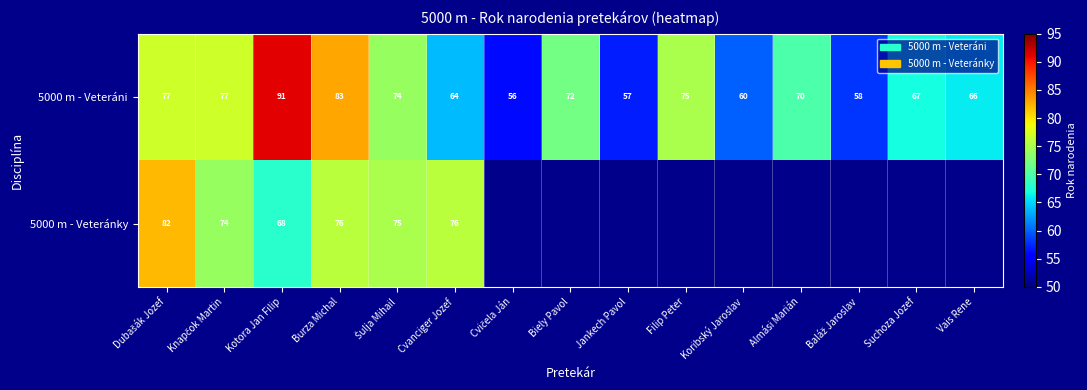

Which category has the highest value in the 5000 m - Veteráni series?

Kotora Jan Filip